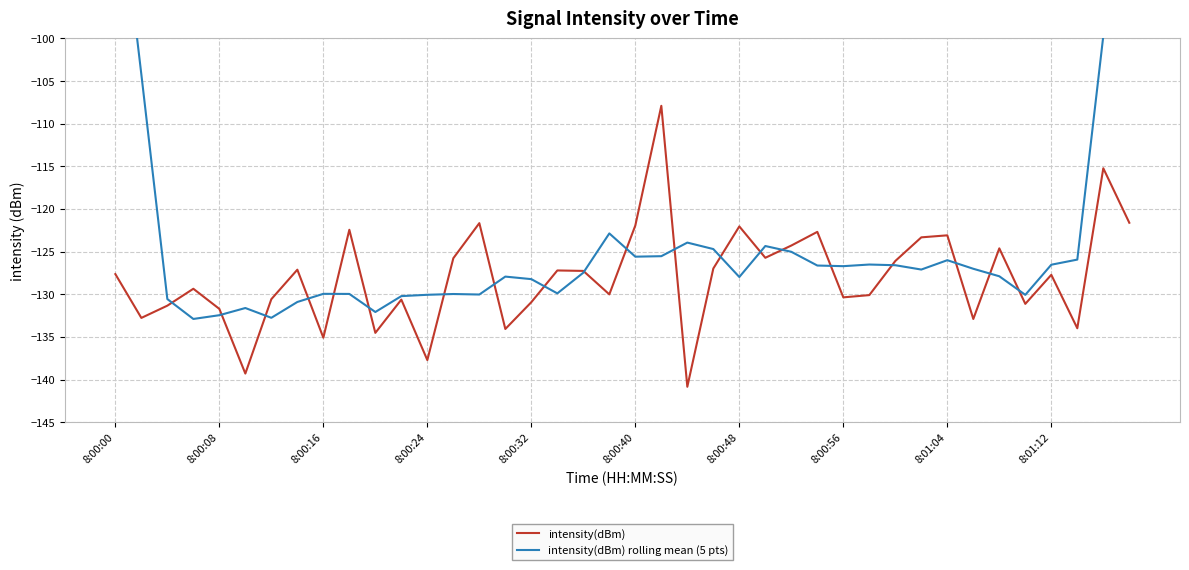

At 10, list the series in order from smallest to largest.

intensity(dBm), intensity(dBm) rolling mean (5 pts)